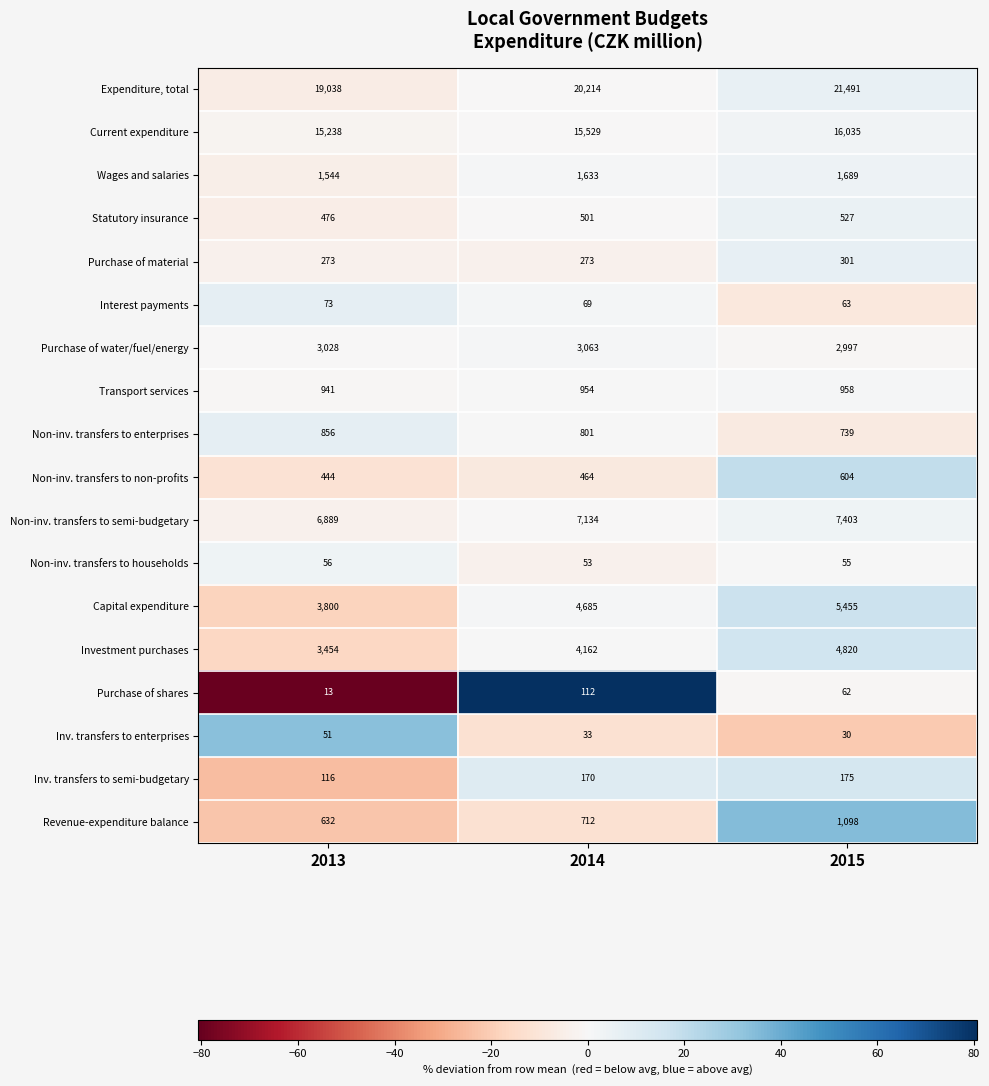

What is the maximum value shown in the chart?

21491